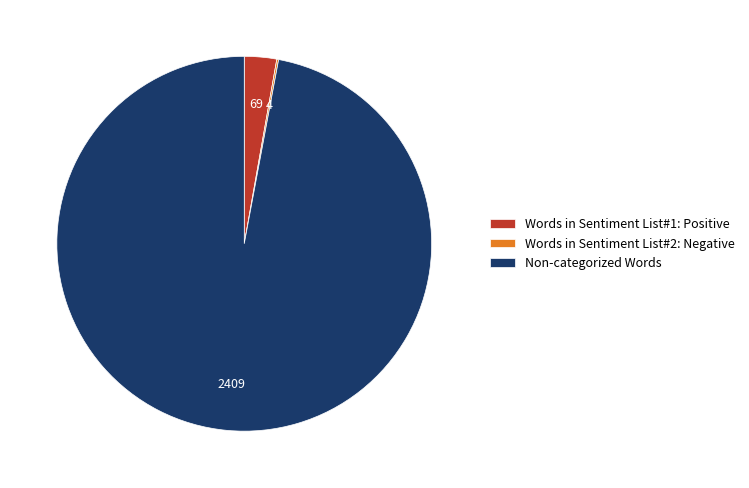

The Words in Sentiment List#1: Positive slice represents 10% of the pie. True or false?

False